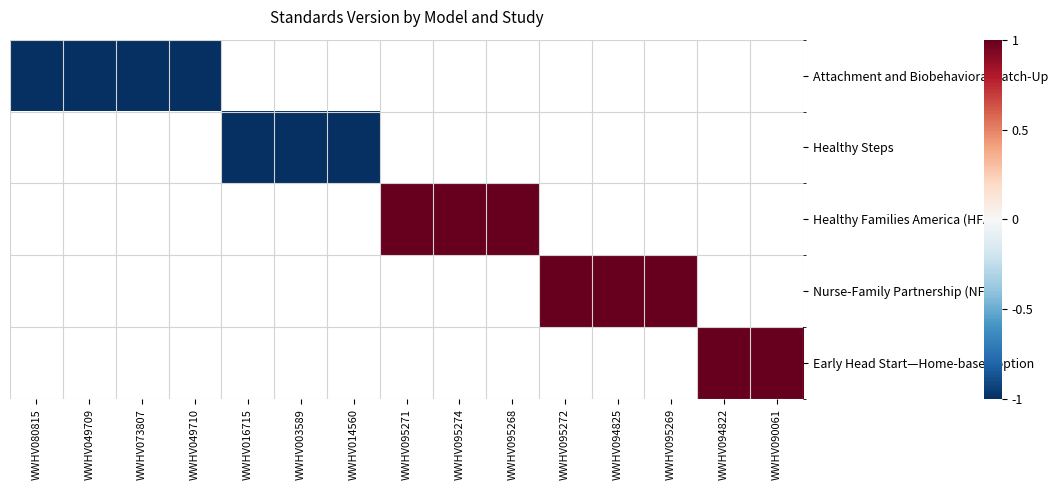

Which label corresponds to the smallest value in the chart?

WWHV080815